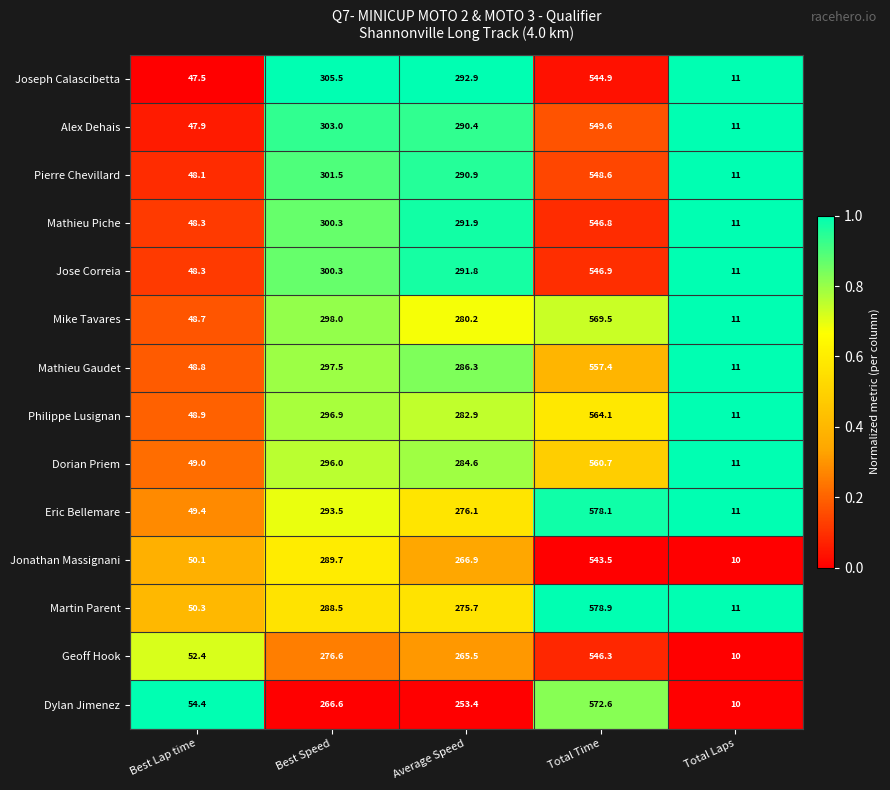

List the series in order of their peak value, lowest first.

Jonathan Massignani, Joseph Calascibetta, Geoff Hook, Mathieu Piche, Jose Correia, Pierre Chevillard, Alex Dehais, Mathieu Gaudet, Dorian Priem, Philippe Lusignan, Mike Tavares, Dylan Jimenez, Eric Bellemare, Martin Parent